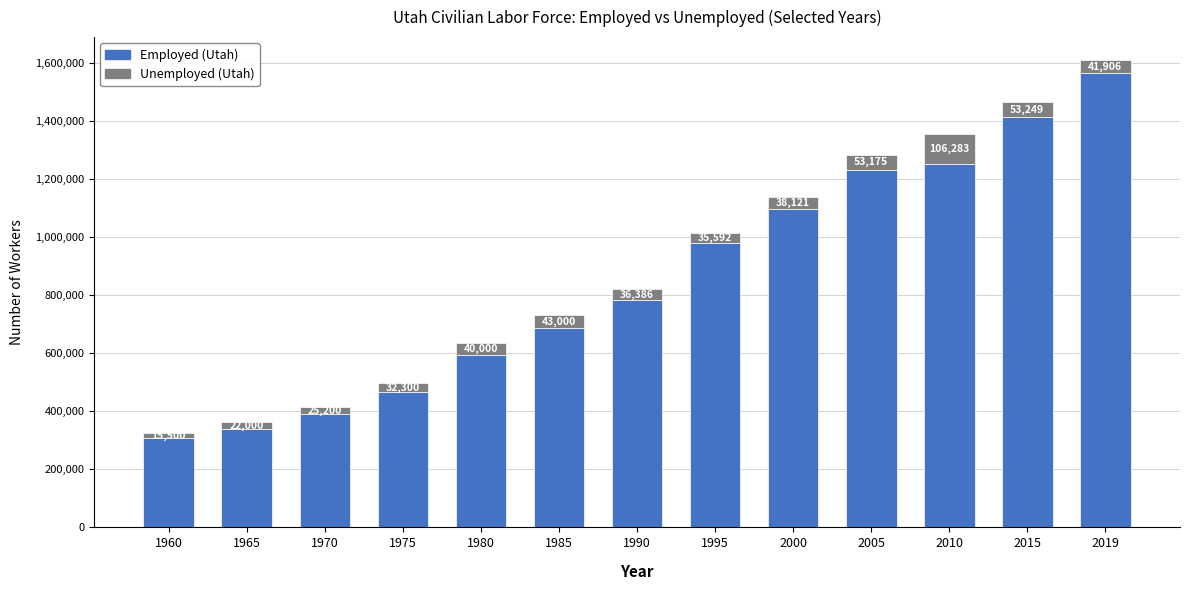

Count the number of categories in the chart.

13